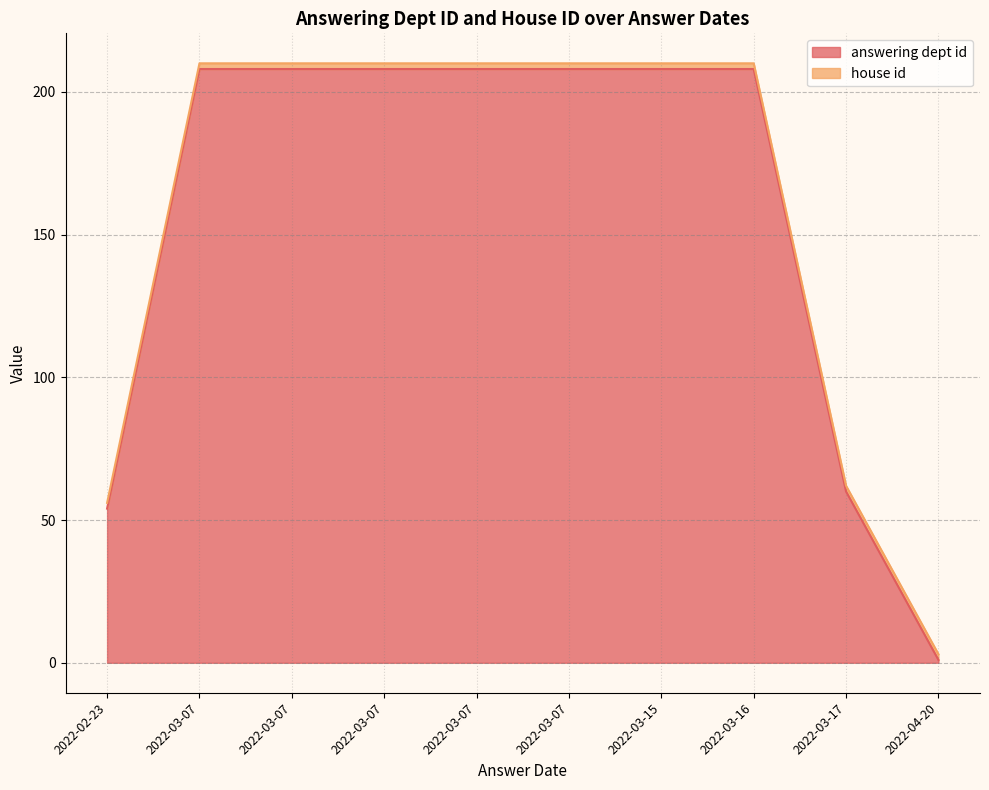

What is the label of the 6th point from the right?

2022-03-07